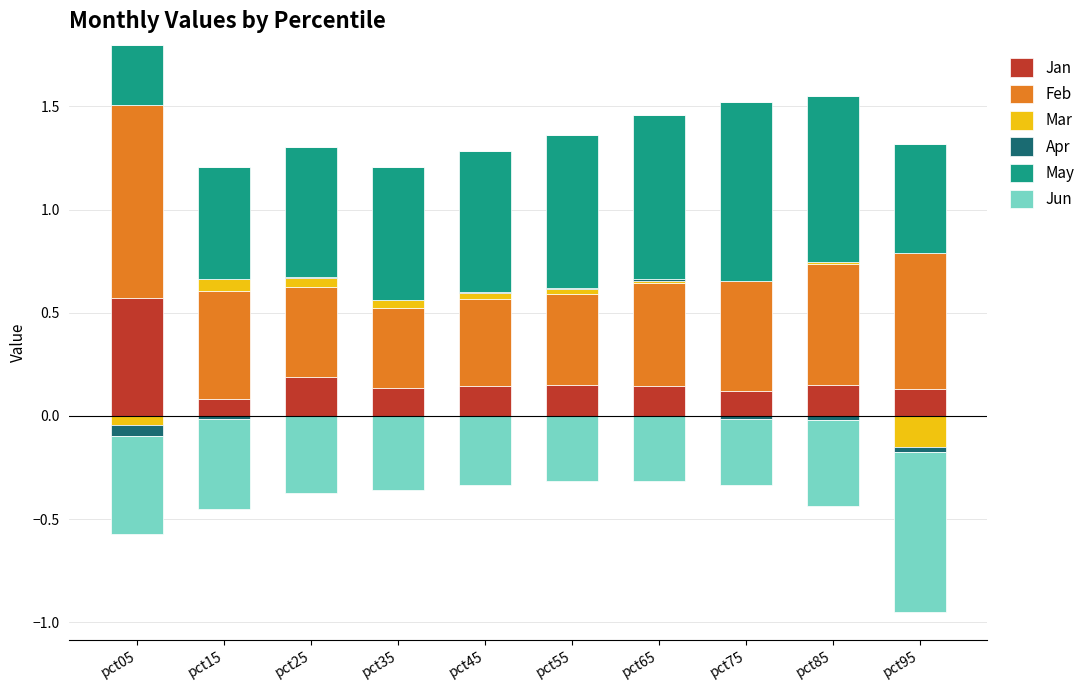

At which label does May reach its peak?

pct75